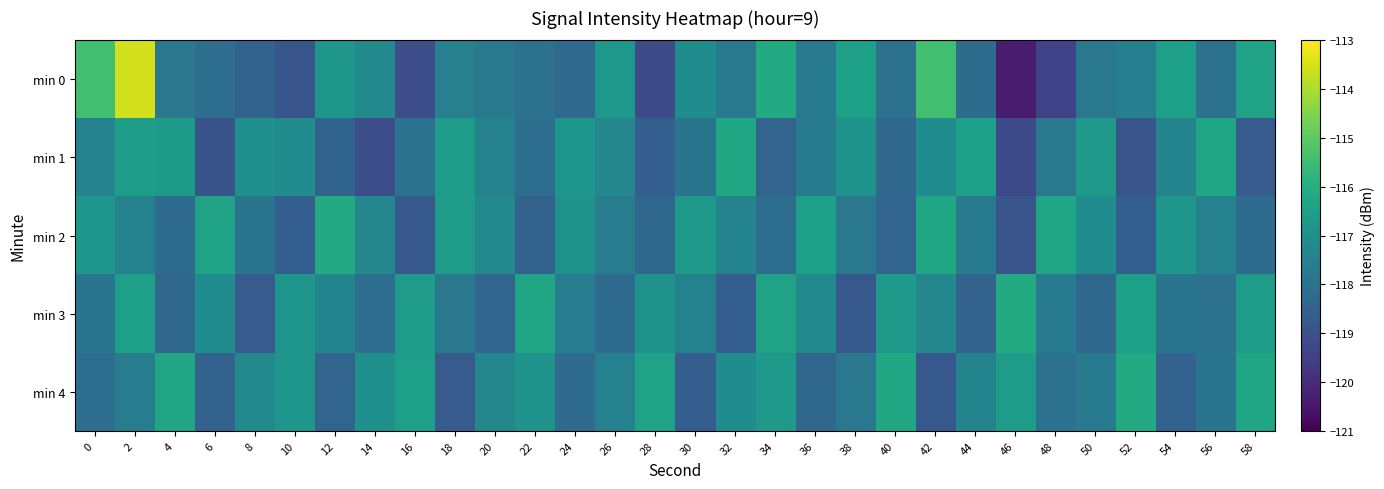

Reading left to right, extract all data points from this chart.

min 0: 0=-115.4	2=-113.5	4=-117.8	6=-118.1	8=-118.5	10=-118.8	12=-116.8	14=-117.2	16=-119.1	18=-117.5	20=-117.8	22=-118.0	24=-118.3	26=-116.7	28=-119.1	30=-117.1	32=-117.8	34=-116.1	36=-117.7	38=-116.5	40=-118.0	42=-115.4	44=-118.2	46=-120.3	48=-119.4	50=-117.8	52=-117.6	54=-116.5	56=-118.0	58=-116.4
min 1: 0=-117.4	2=-116.5	4=-116.6	6=-118.9	8=-117.0	10=-117.1	12=-118.4	14=-119.1	16=-118.0	18=-116.6	20=-117.5	22=-118.1	24=-116.8	26=-117.3	28=-118.6	30=-117.9	32=-116.2	34=-118.4	36=-117.7	38=-116.9	40=-118.3	42=-117.1	44=-116.5	46=-119.2	48=-117.8	50=-116.7	52=-118.9	54=-117.4	56=-116.3	58=-118.7
min 2: 0=-116.8	2=-117.5	4=-118.2	6=-116.4	8=-117.9	10=-118.6	12=-116.1	14=-117.3	16=-118.8	18=-116.6	20=-117.2	22=-118.5	24=-116.9	26=-117.6	28=-118.3	30=-116.7	32=-117.4	34=-118.1	36=-116.5	38=-117.8	40=-118.4	42=-116.2	44=-117.7	46=-118.9	48=-116.3	50=-117.1	52=-118.6	54=-116.8	56=-117.5	58=-118.2
min 3: 0=-117.9	2=-116.5	4=-118.3	6=-117.1	8=-118.7	10=-116.8	12=-117.4	14=-118.1	16=-116.6	18=-117.8	20=-118.4	22=-116.3	24=-117.6	26=-118.2	28=-116.9	30=-117.5	32=-118.6	34=-116.4	36=-117.2	38=-118.8	40=-116.7	42=-117.3	44=-118.5	46=-116.1	48=-117.7	50=-118.3	52=-116.5	54=-117.9	56=-118.0	58=-116.6
min 4: 0=-118.1	2=-117.6	4=-116.3	6=-118.5	8=-117.2	10=-116.8	12=-118.4	14=-117.0	16=-116.5	18=-118.7	20=-117.3	22=-116.9	24=-118.2	26=-117.5	28=-116.4	30=-118.6	32=-117.1	34=-116.7	36=-118.3	38=-117.8	40=-116.2	42=-118.8	44=-117.4	46=-116.6	48=-118.0	50=-117.7	52=-116.1	54=-118.5	56=-117.9	58=-116.3